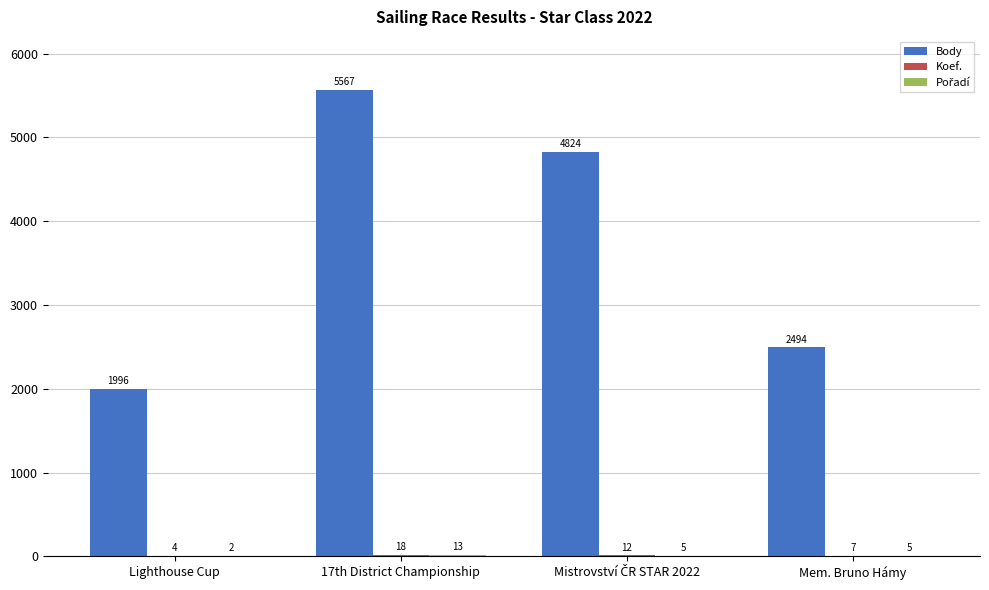

Are the bars grouped side by side (vs. stacked)?

Yes